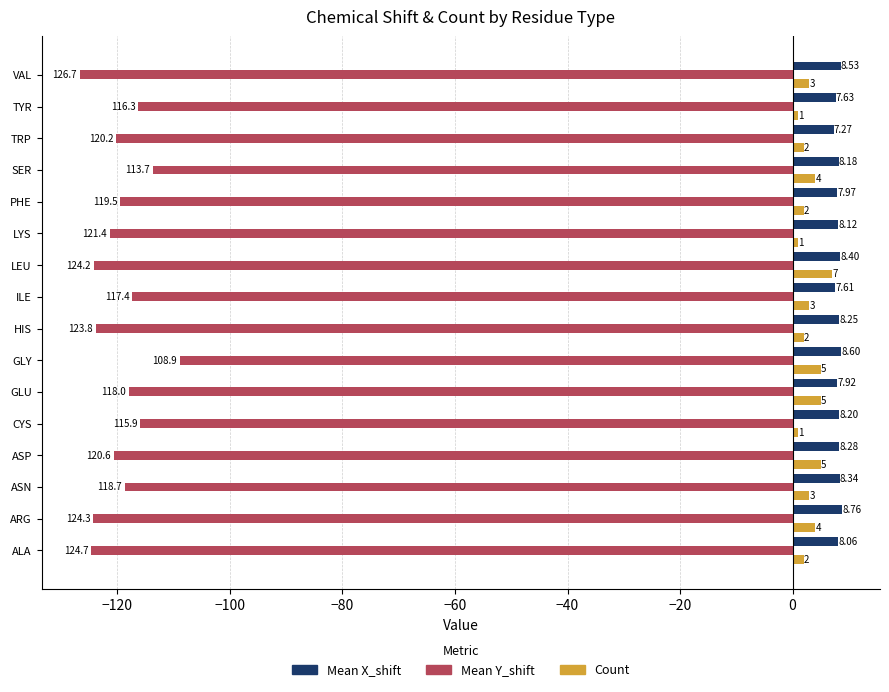

What is the average value of the Count series?

3.1